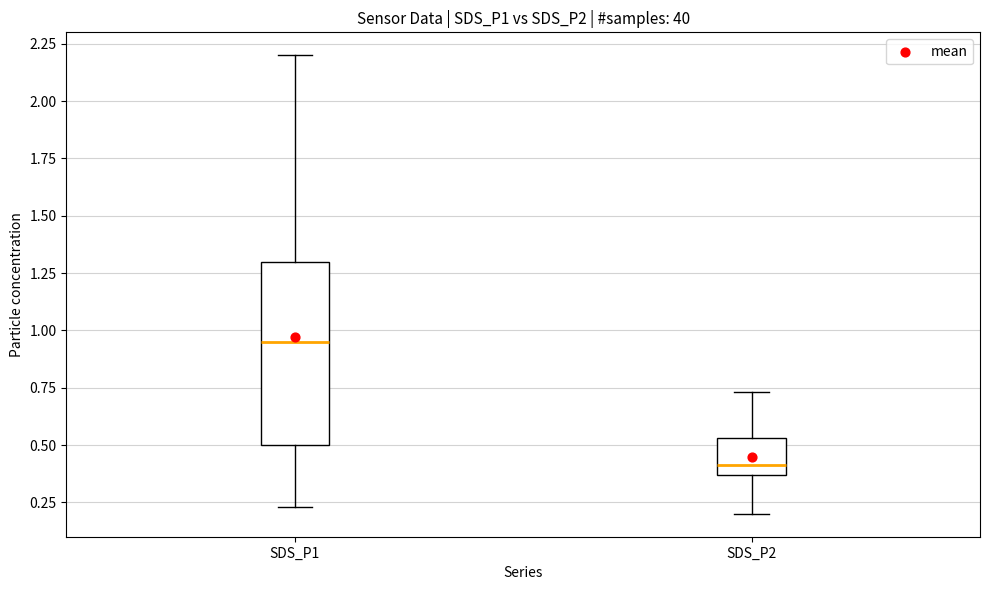

Where does the lower whisker of the box for SDS_P2 end on the y-axis? The values are not printed on the chart, so give them approximately, as read against the axis.

0.20